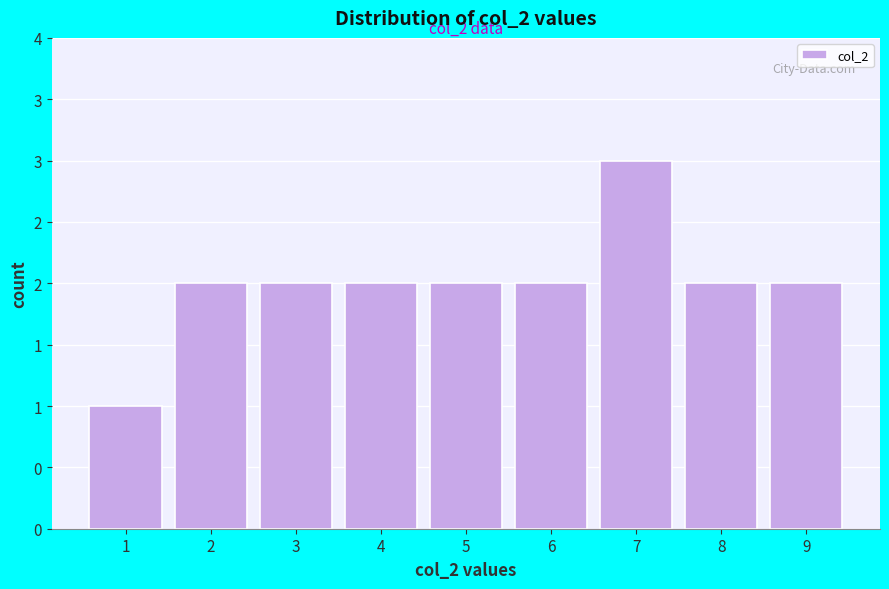

Are the bars horizontal?

No